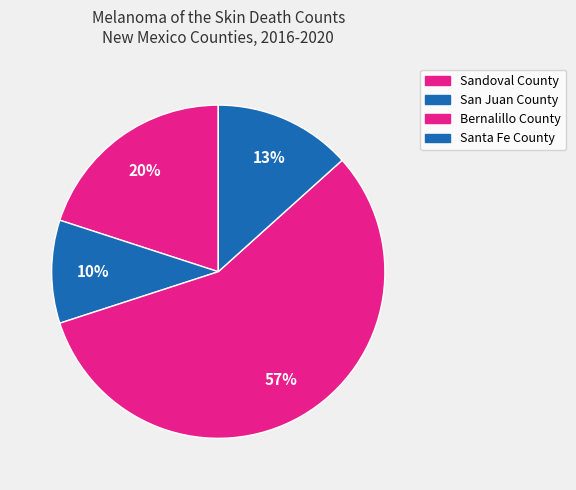

What percentage is the Bernalillo County slice, to the nearest percent?

57%